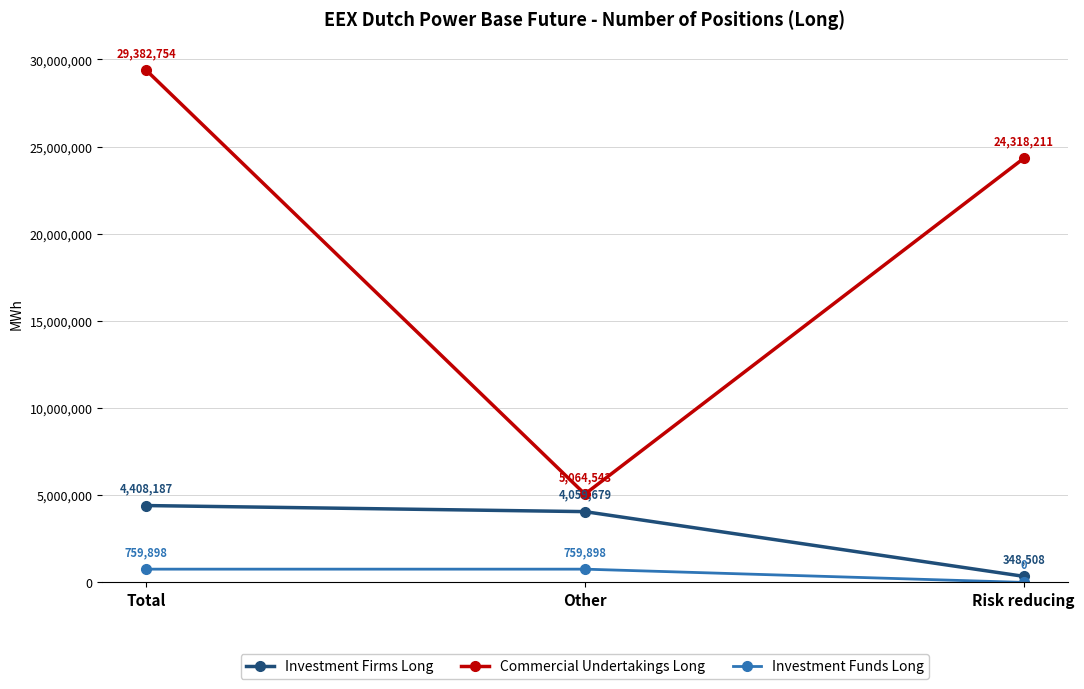

At which label is Commercial Undertakings Long closest to 17223648?

Risk reducing